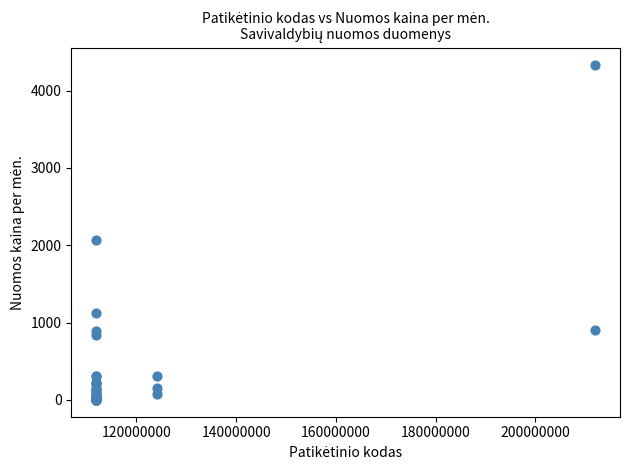

What Y value in the scatter plot is closest to 2169?

2068.3